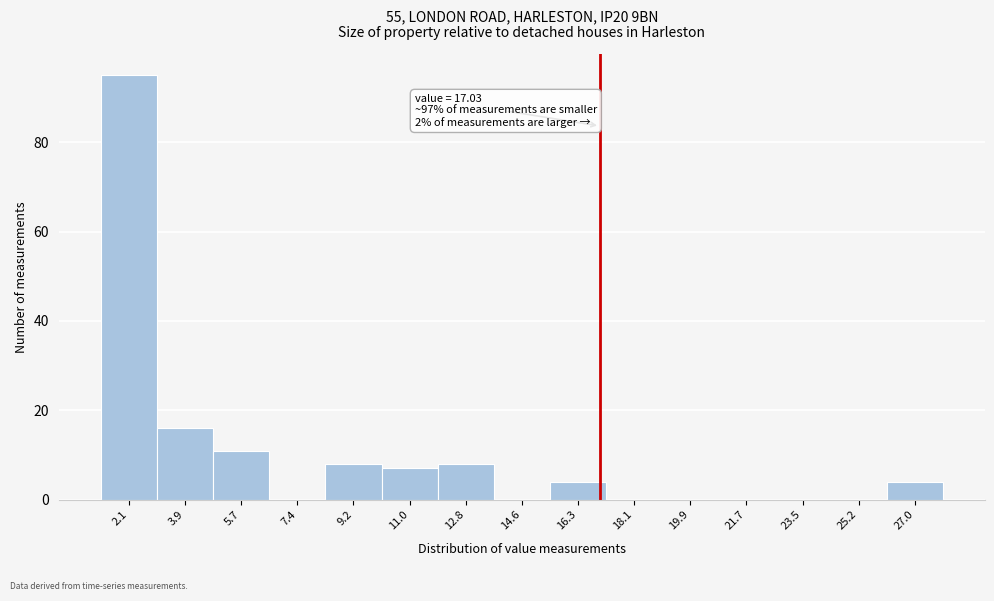

Over which range of the x-axis is the bar tallest?

1.2 to 3.0